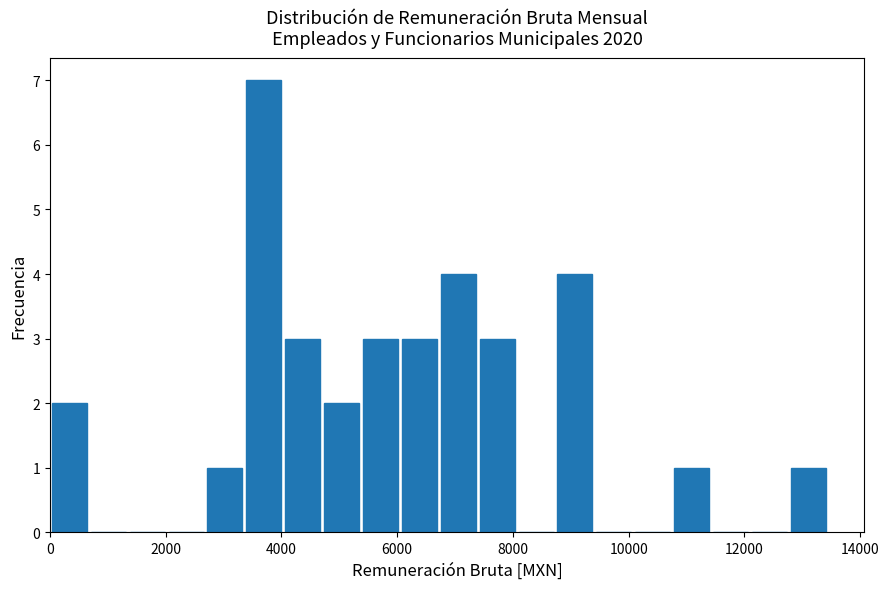

Around what value on the x-axis is the tallest bar? Give the approximate position of its centre, as read against the axis.

3600